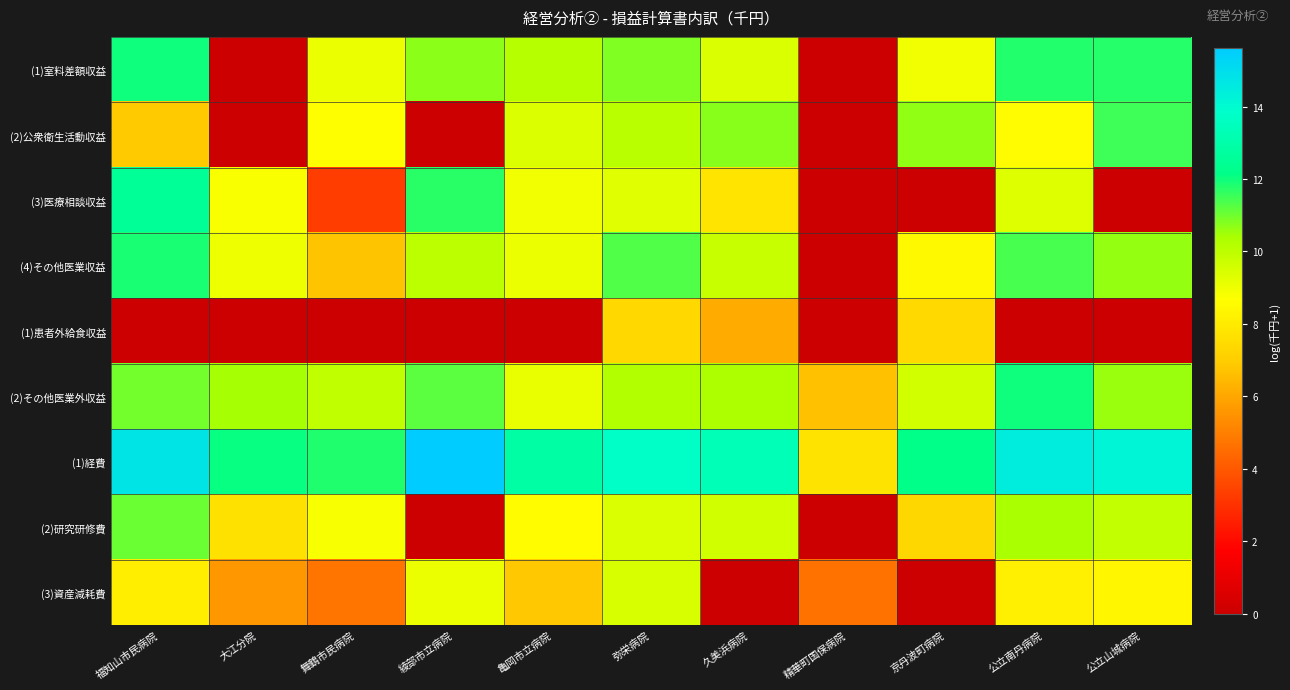

What is the spread (max minus min) of values at 精華町国保病院?

7.7